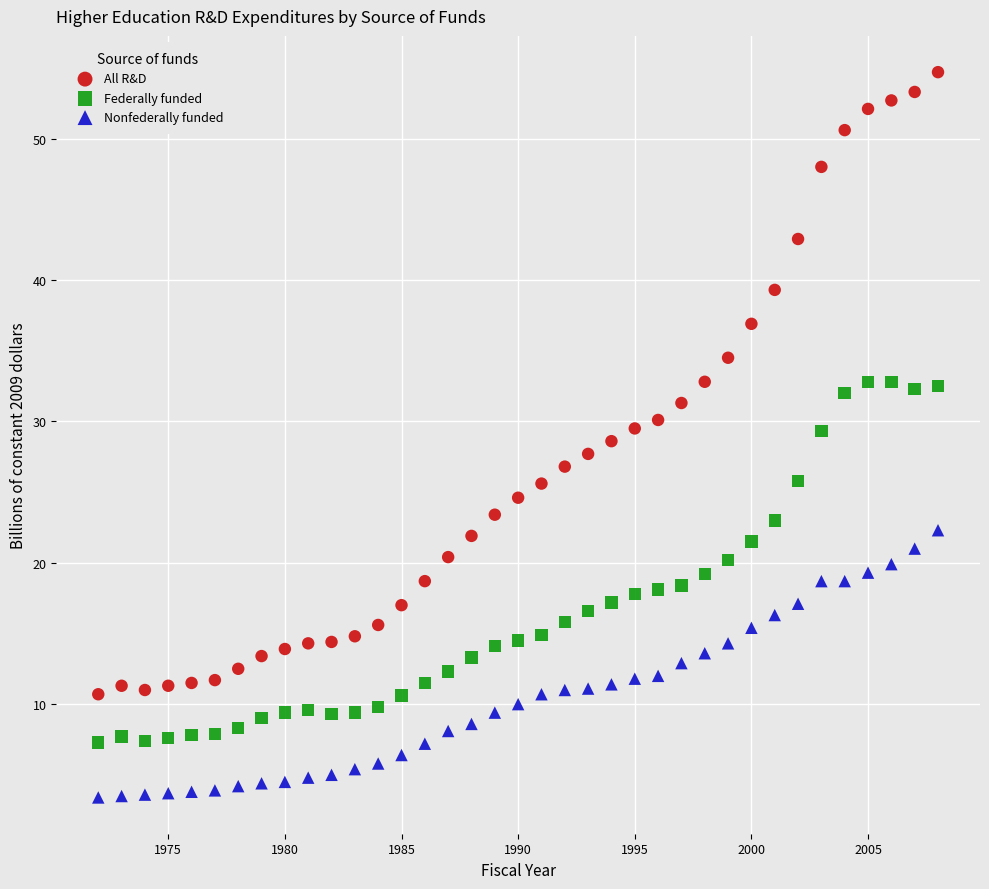

Across all data points, what is the range of Y values (max minus min)?

51.3